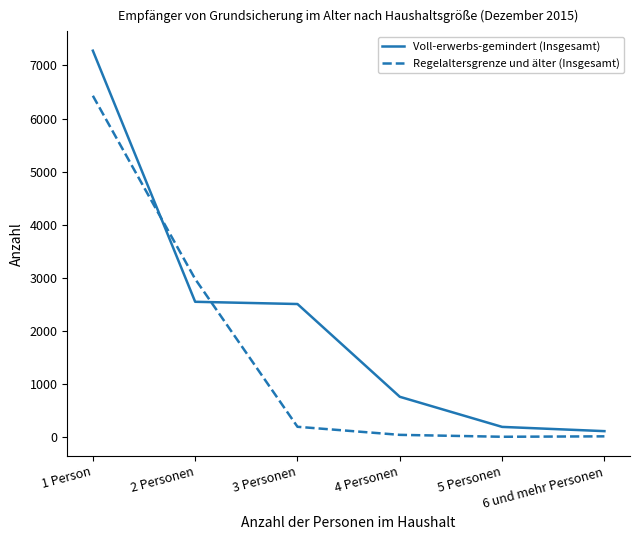

What is the difference between the second highest and minimum values in the Voll-erwerbs-gemindert (Insgesamt) series?

2436